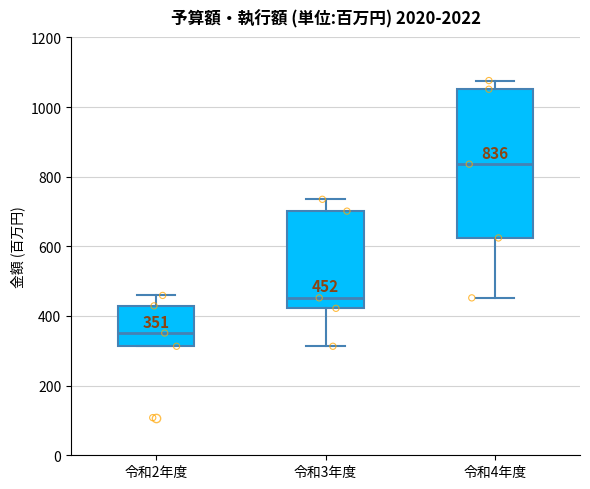

Which box has the highest median line?

令和4年度